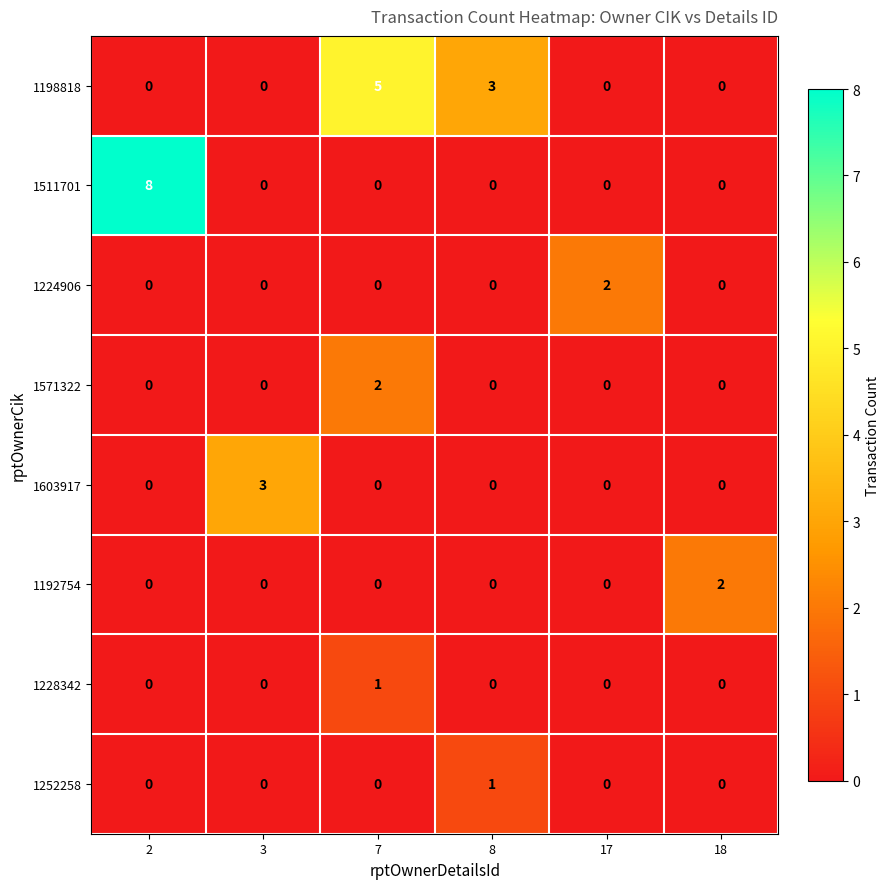

What is the sum of all 1511701 values?

8